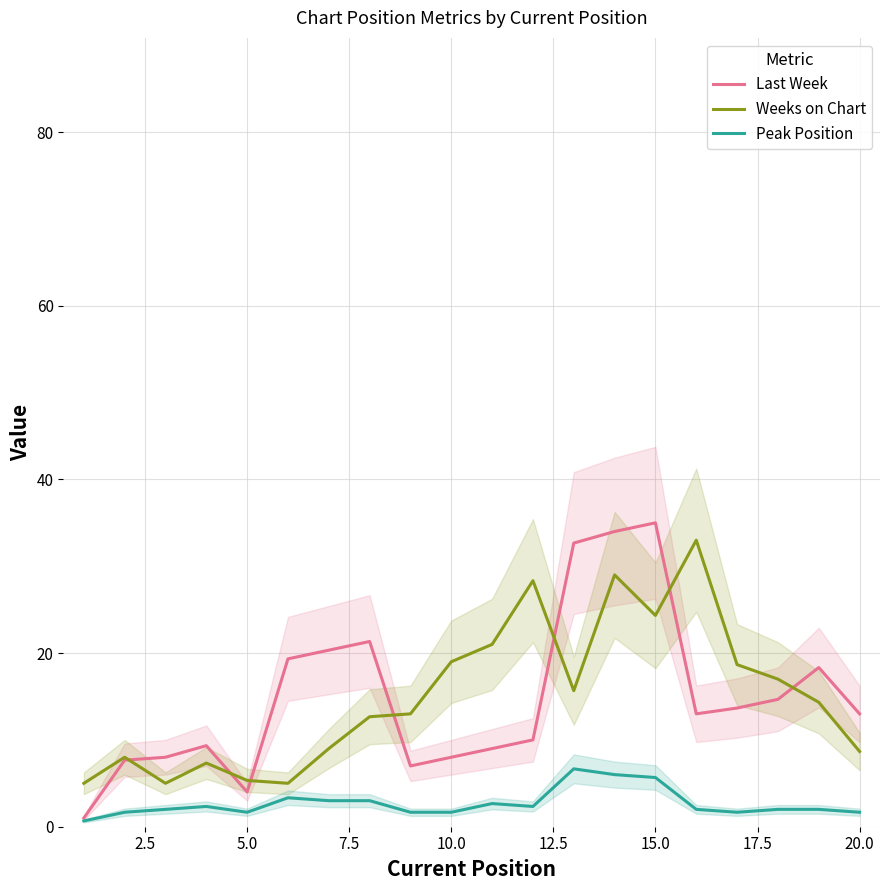

True or false: Weeks on Chart and Last Week cross at least once.

True